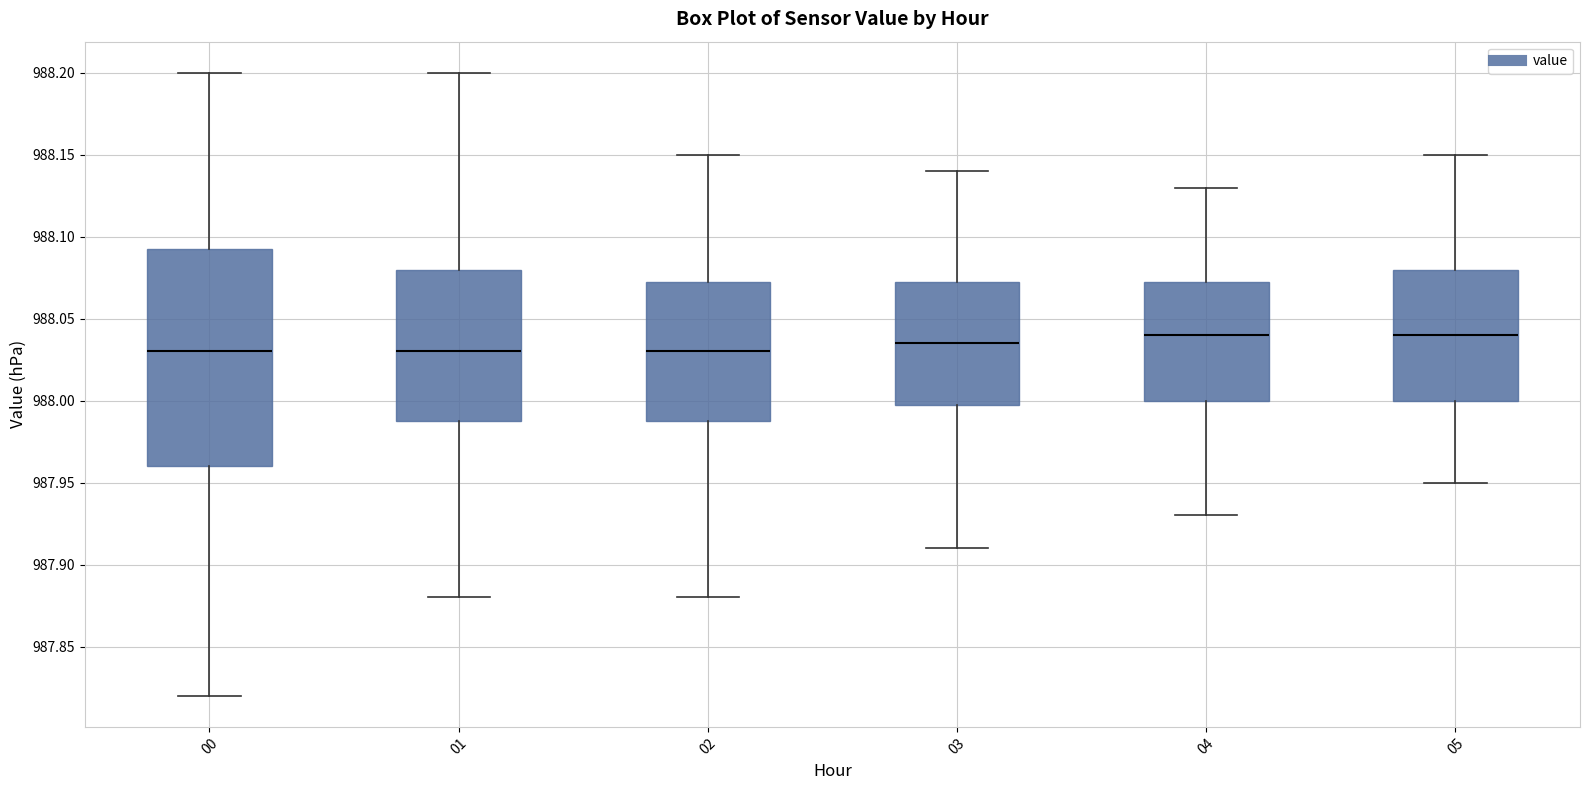

Reading left to right, read every box against the y-axis: the position of its median line, the range the box covers, and the ends of its whiskers. The values are not printed on the chart, so give them approximately, as read against the axis.

00: median 988.030, box 987.960 to 988.095, whiskers 987.820 to 988.200
01: median 988.030, box 987.990 to 988.080, whiskers 987.880 to 988.200
02: median 988.030, box 987.990 to 988.075, whiskers 987.880 to 988.150
03: median 988.035, box 988.000 to 988.075, whiskers 987.910 to 988.140
04: median 988.040, box 988.000 to 988.075, whiskers 987.930 to 988.130
05: median 988.040, box 988.000 to 988.080, whiskers 987.950 to 988.150